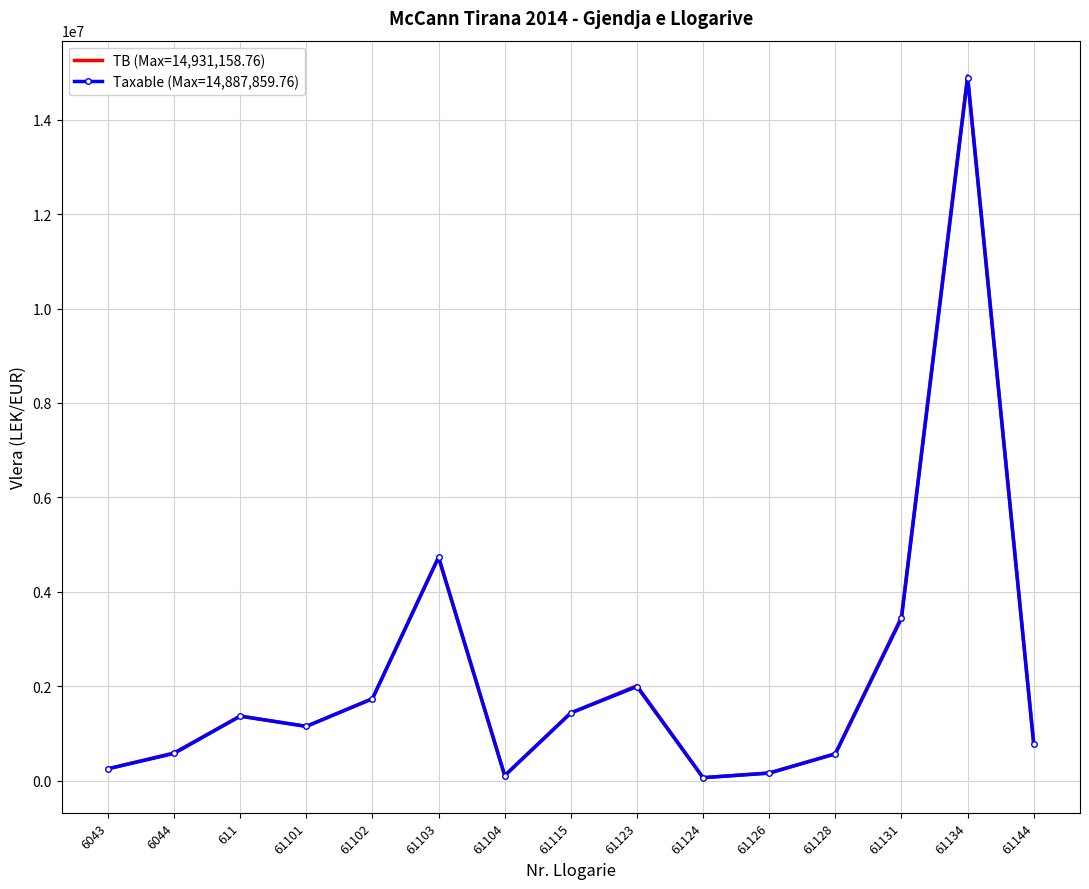

Which series has the widest spread of values?

TB (Max=14,931,158.76)